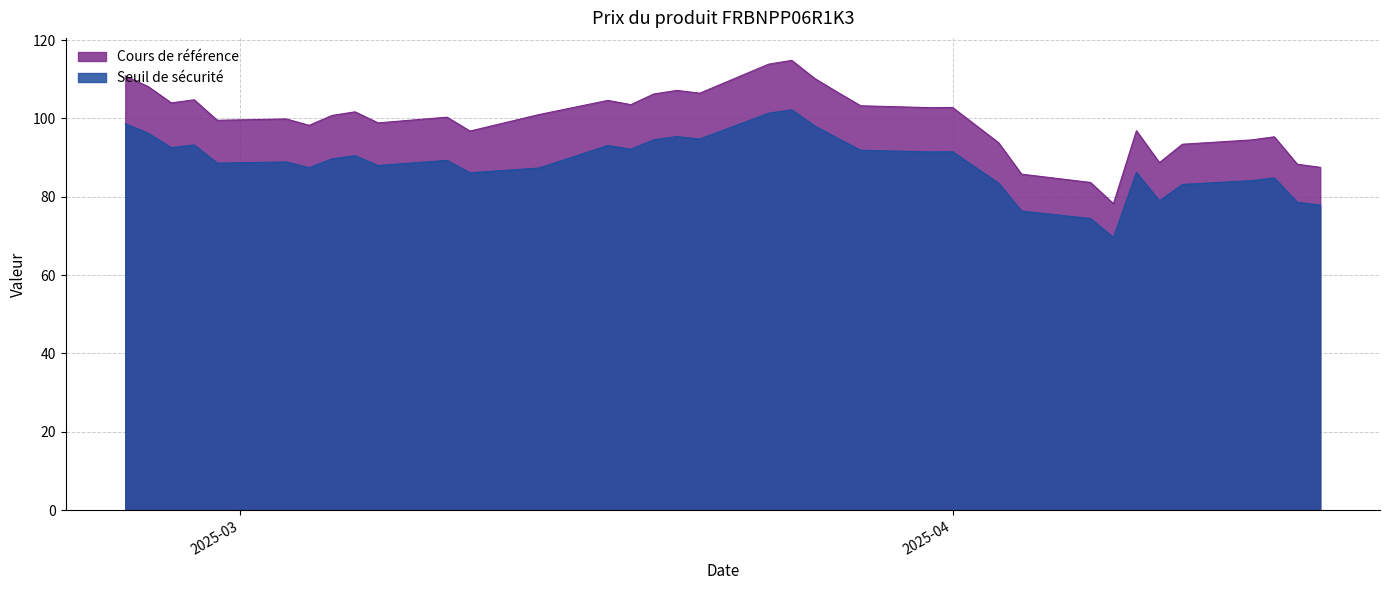

What is the greatest value displayed?

114.8